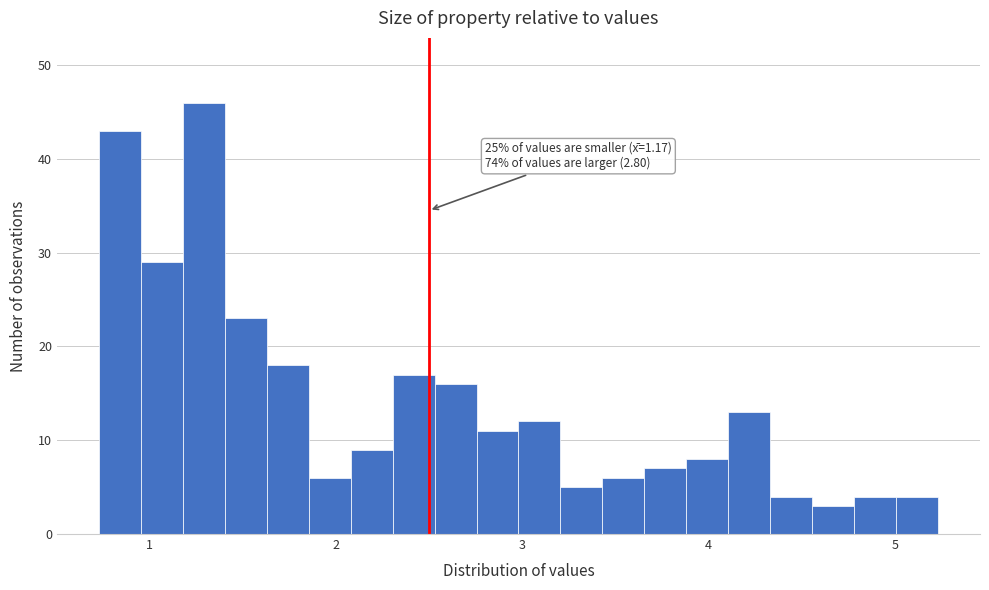

Read against the x-axis, roughly where is the centre of the tallest bar?

1.3